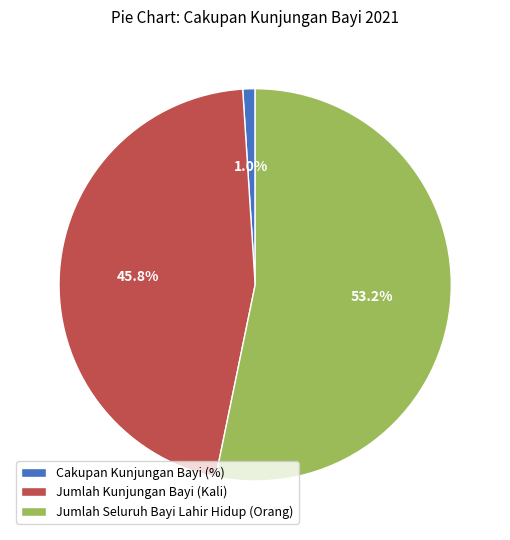

To the nearest percent, what is the difference between the largest and smallest slice percentages?

52%